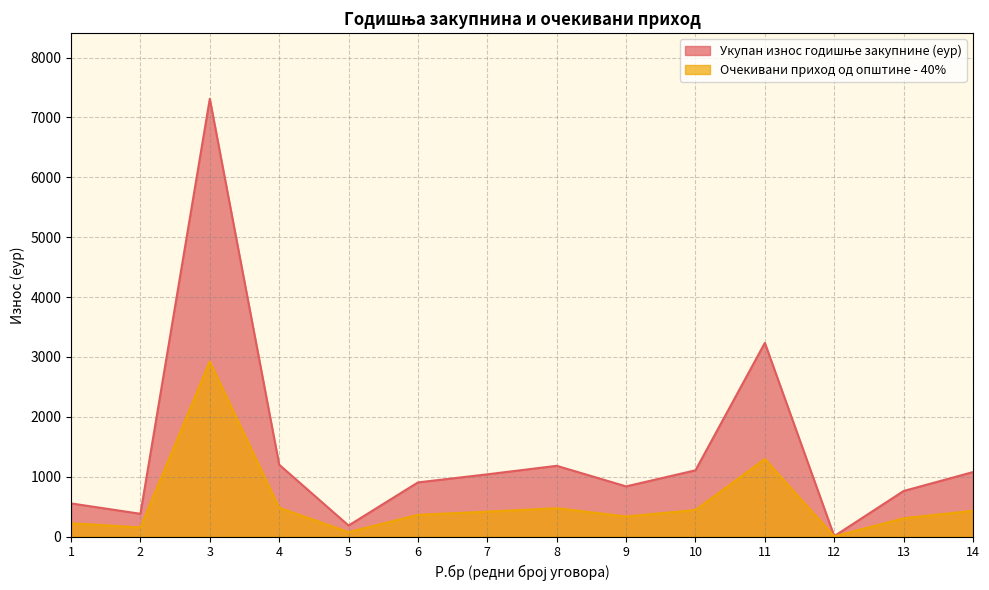

What is the total value across all series at 2?

531.6